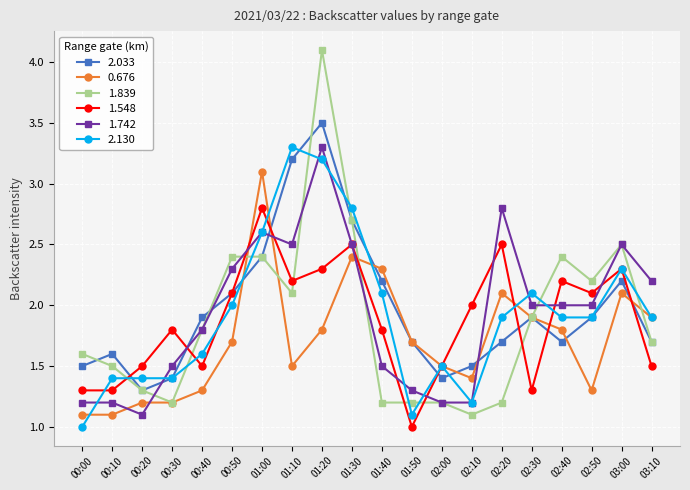

What is the value of the 2.130 point at the 18th from the left?

1.9